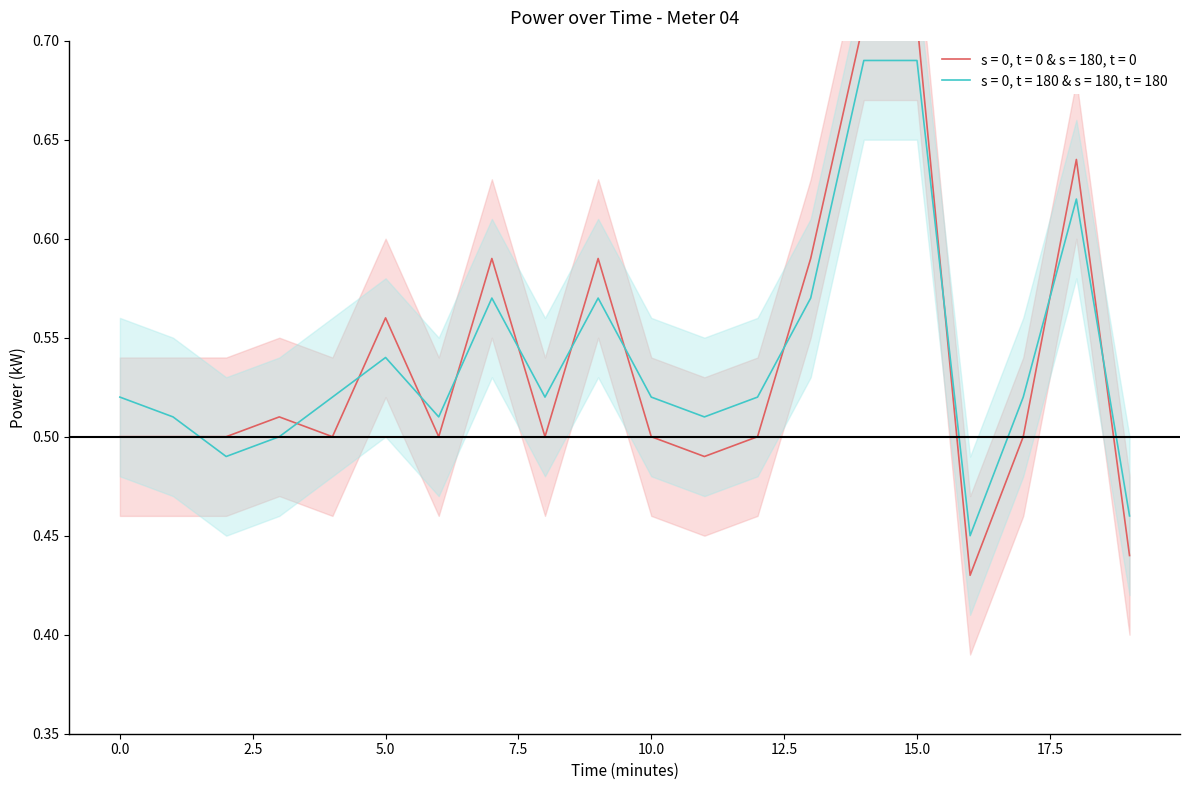

Where is power2_mean nearest to the value 0?

16